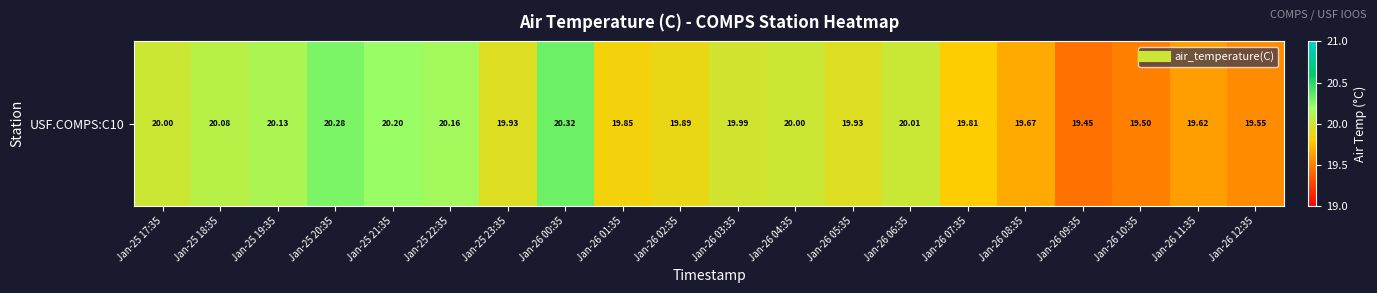

What is the minimum value shown in the chart?

19.4